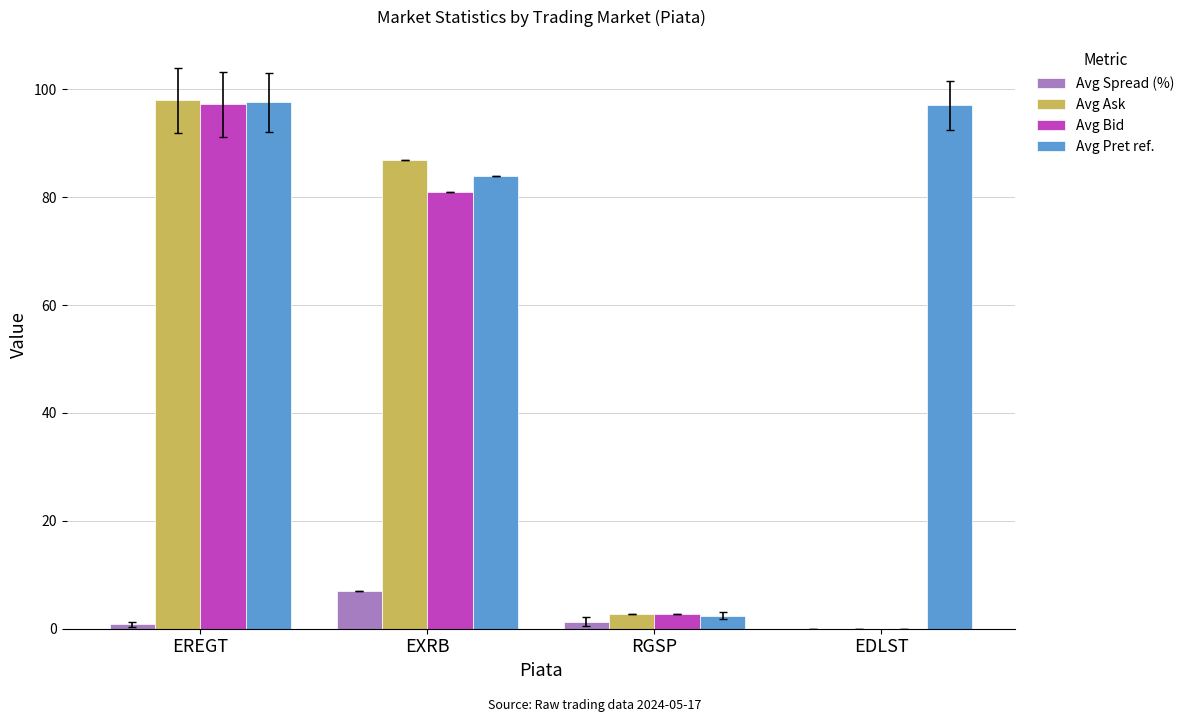

What are all the series names shown in the legend?

Avg Spread (%), Avg Ask, Avg Bid, Avg Pret ref.